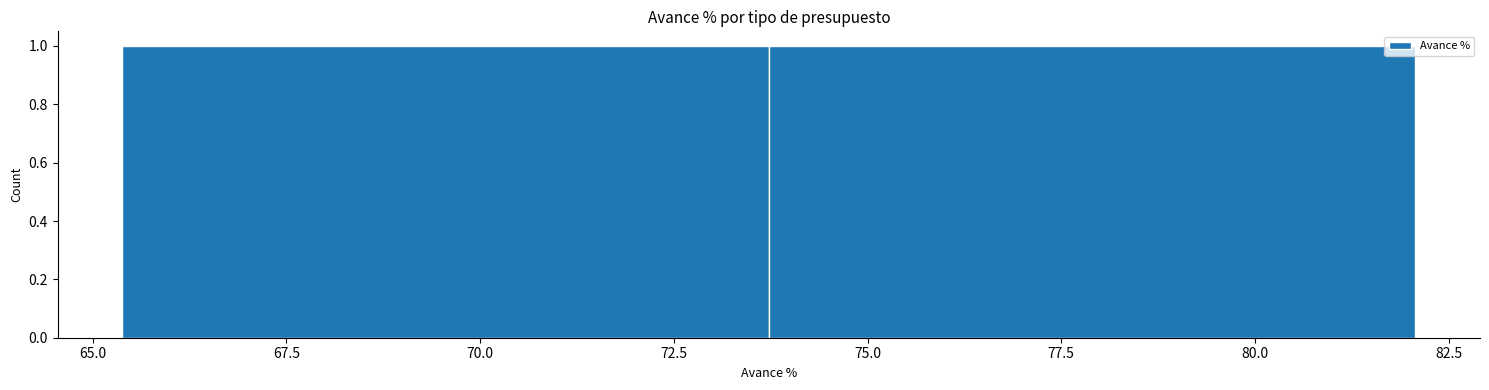

Reading left to right, list every bar in this chart as the range it spans on the x-axis followed by its height. Neither the bar edges nor the heights are printed on the chart, so give them approximately, as read against the axes.

65.5 to 73.5: 1
73.5 to 82.0: 1